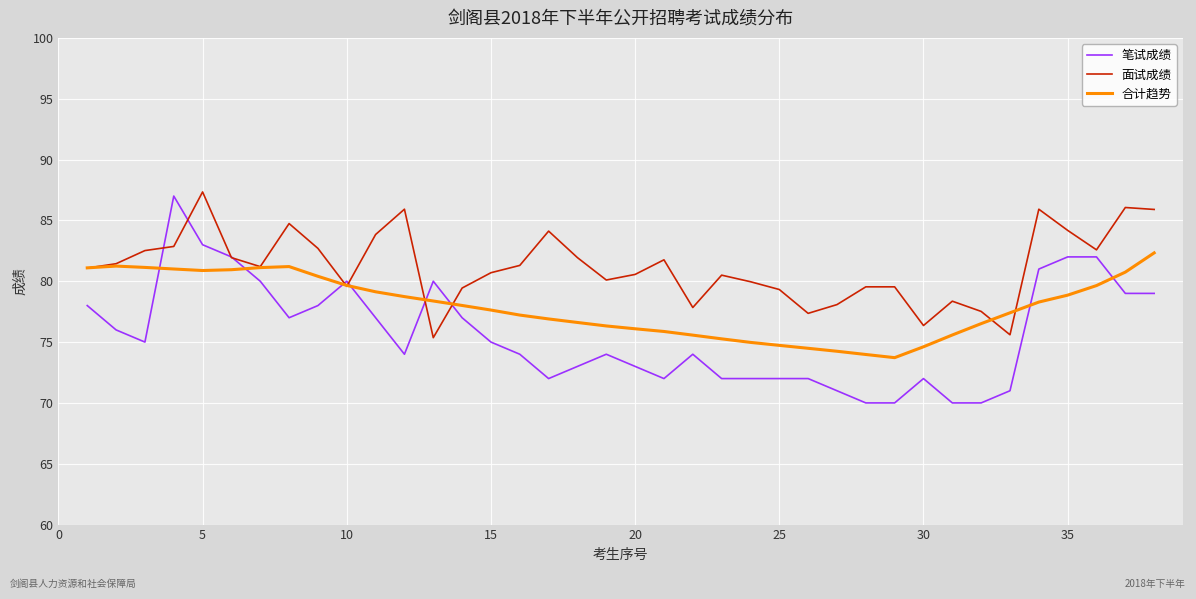

Which series has the largest total across all categories?

面试成绩